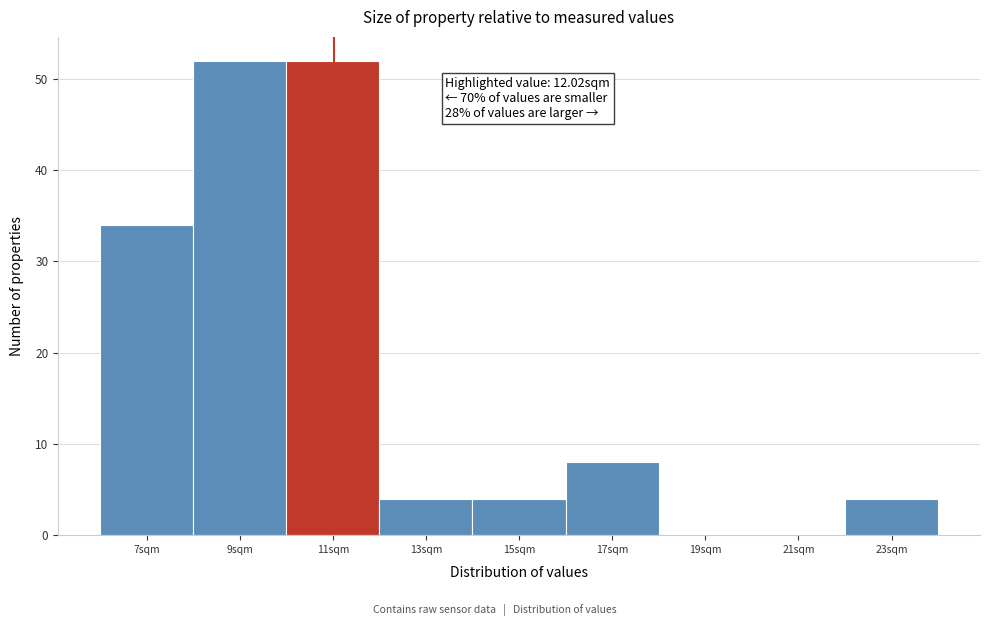

At which label is the value closest to 26?

7sqm